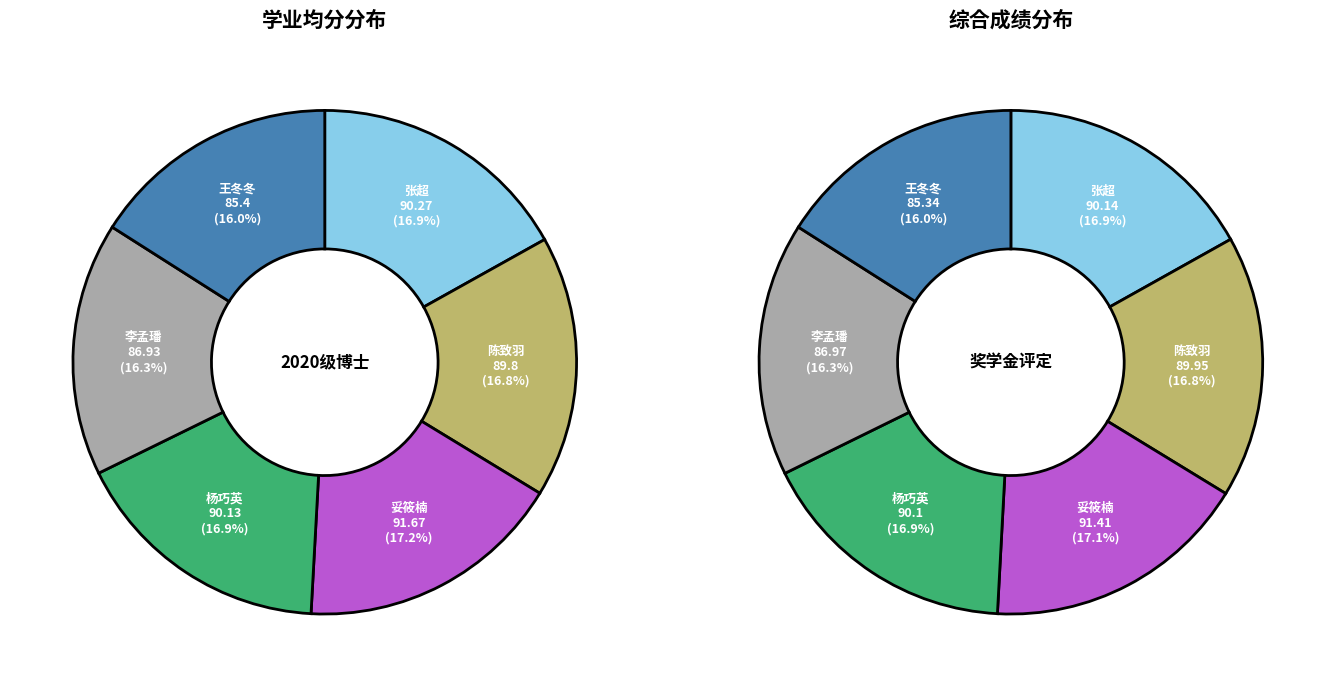

To the nearest percent, what percentage of the pie is 李孟璠?

16%